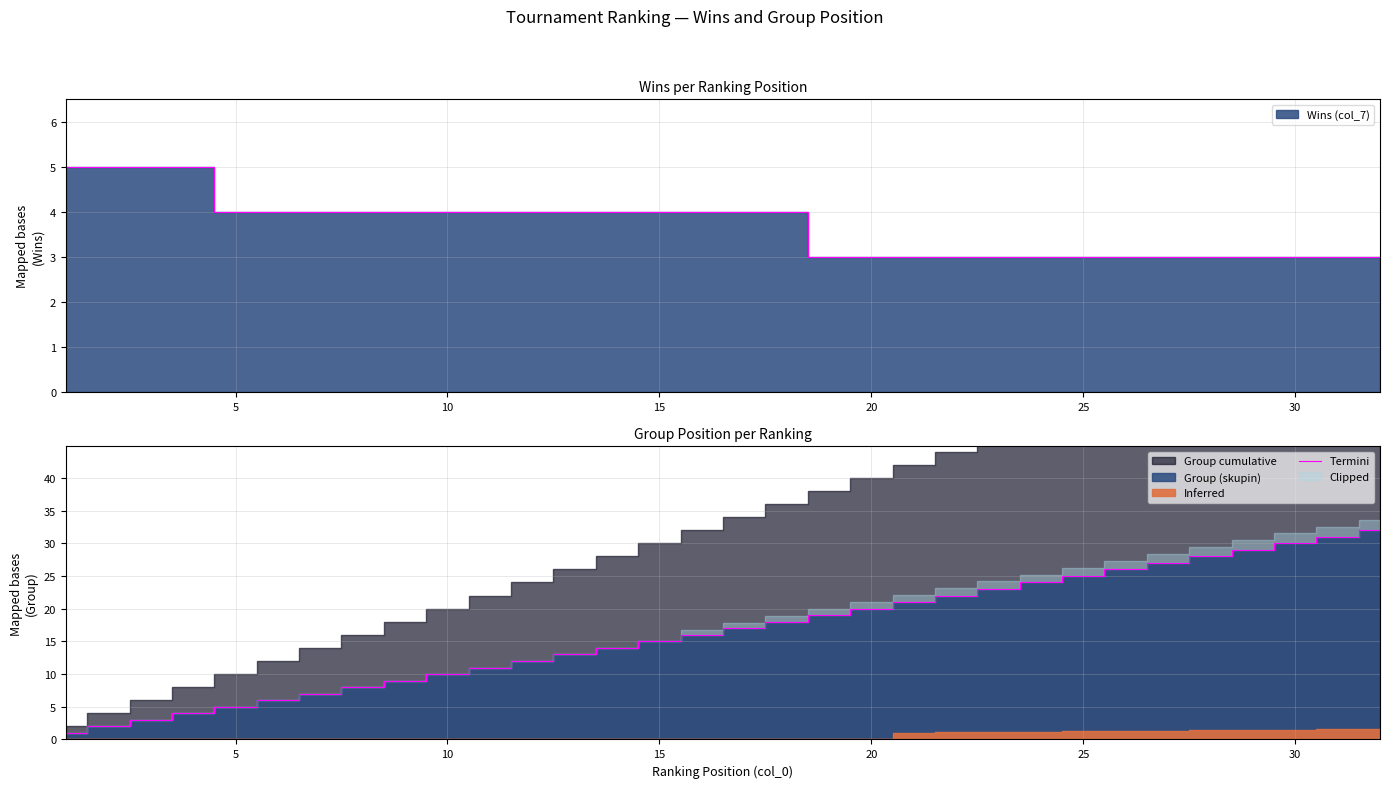

Where is the data nearest to the value 16?

15